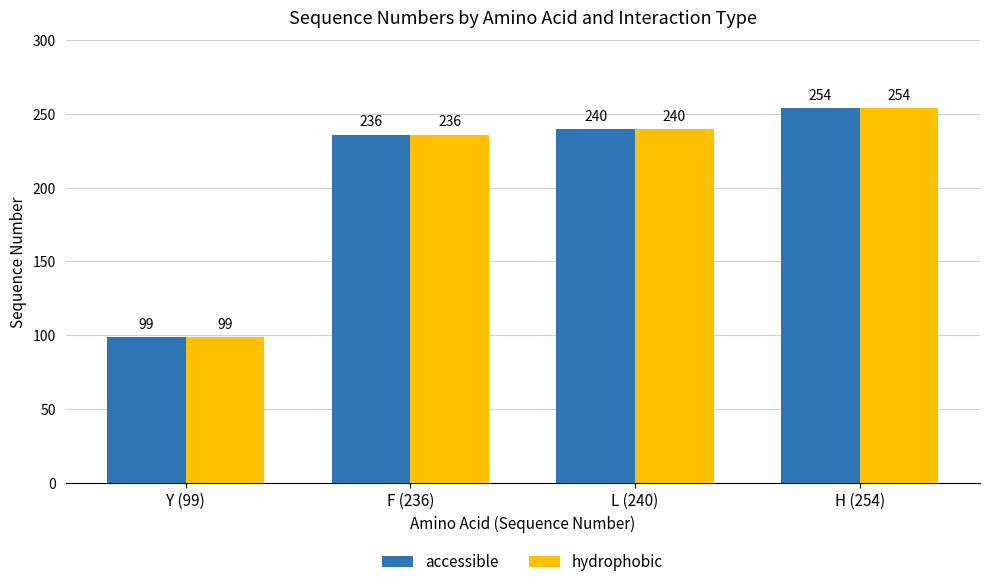

Is the value of hydrophobic at F (236) greater than the value of accessible at L (240)?

No